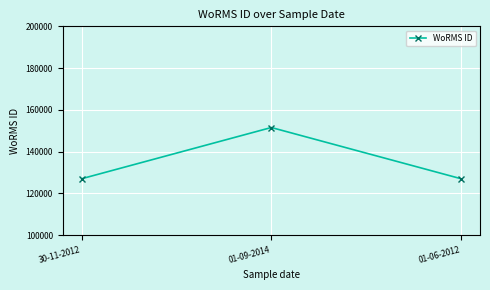

Between 30-11-2012 and 01-09-2014, which is larger?

01-09-2014